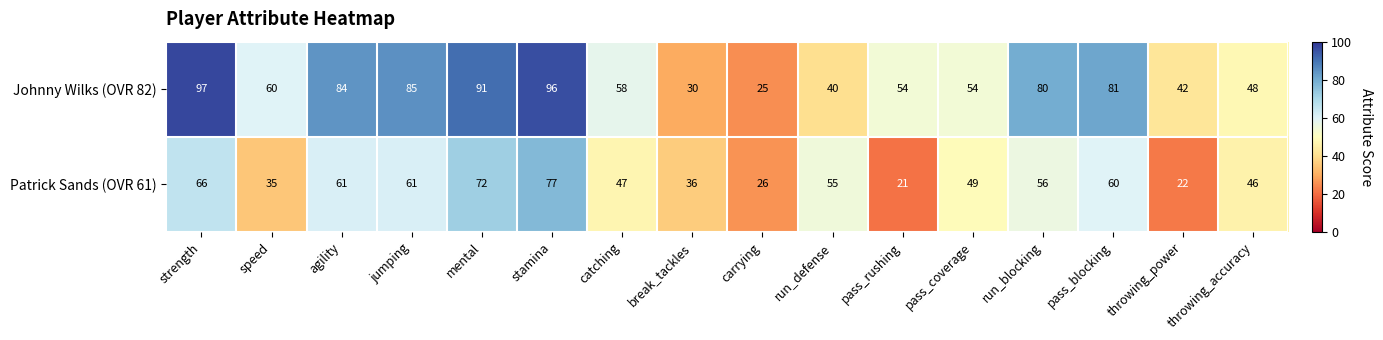

What is the greatest value displayed?

97